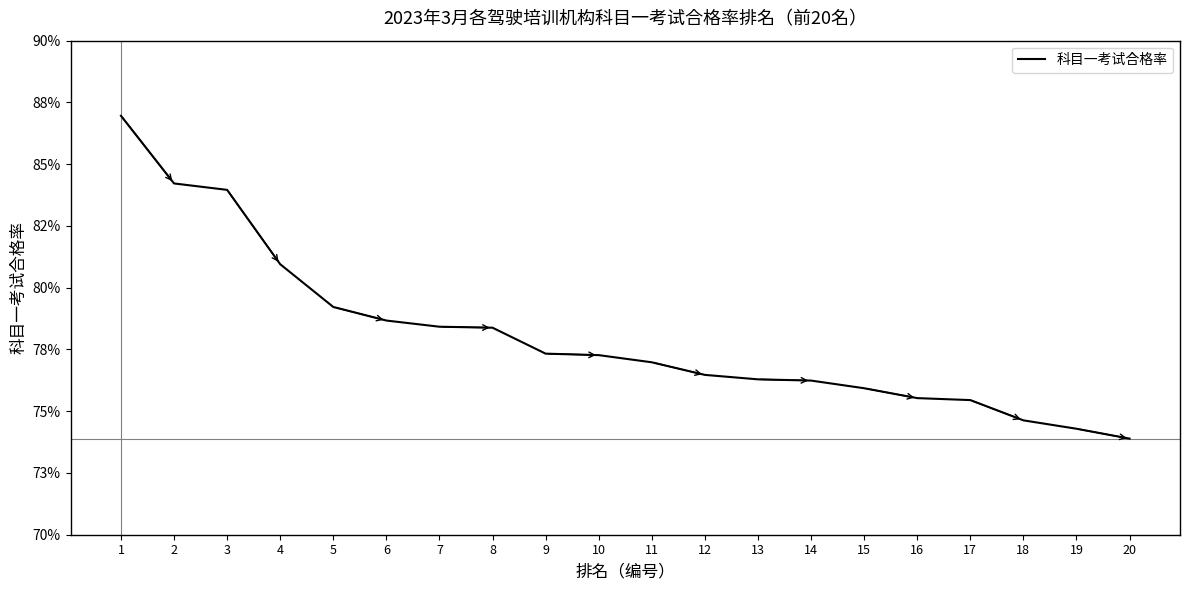

True or false: there are more than 0 points higher than both neighbors.

False